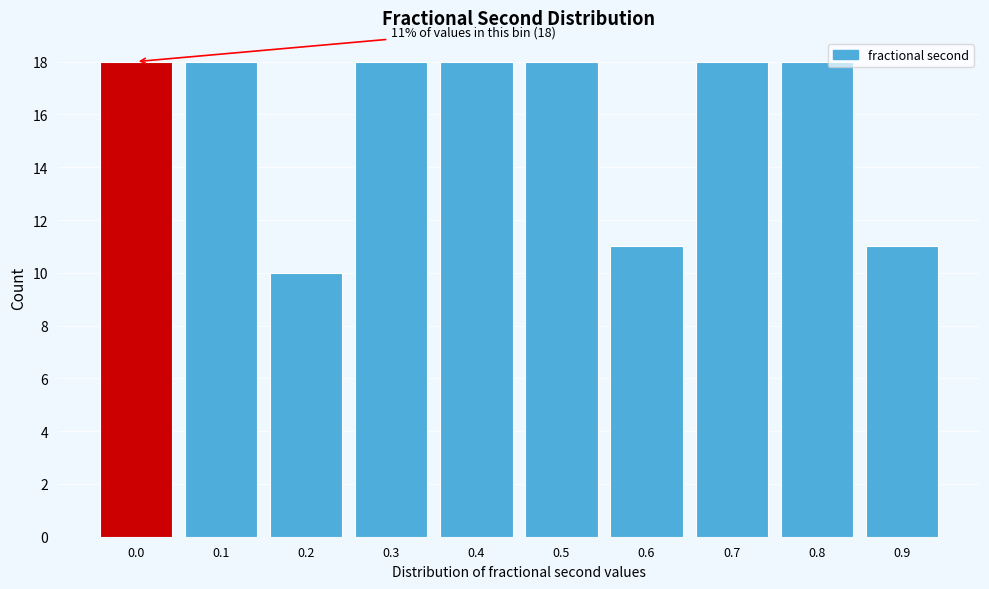

Reading left to right, what are all the values shown in this chart?

18	18	10	18	18	18	11	18	18	11